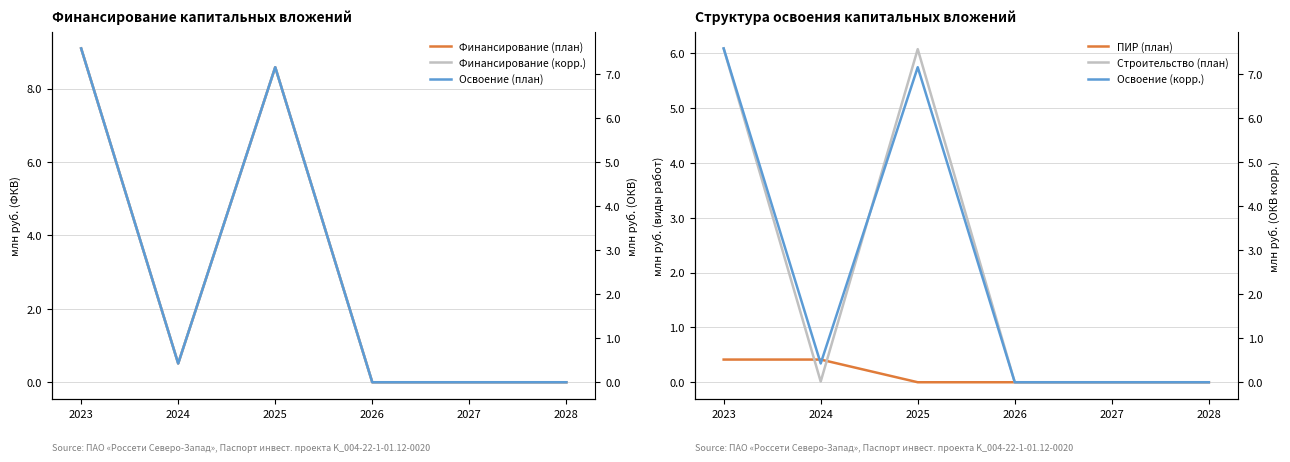

True or false: Освоение (корр.) and Финансирование (корр.) intersect in this chart.

False